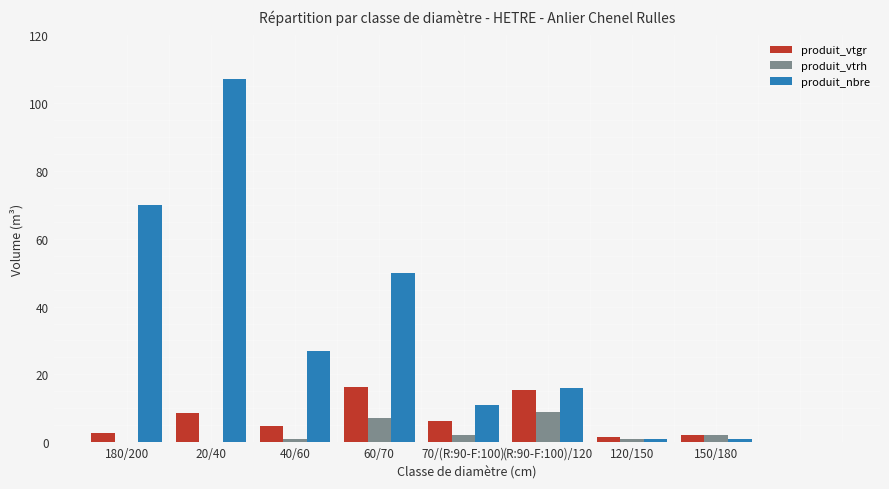

Are the bars grouped side by side (vs. stacked)?

Yes